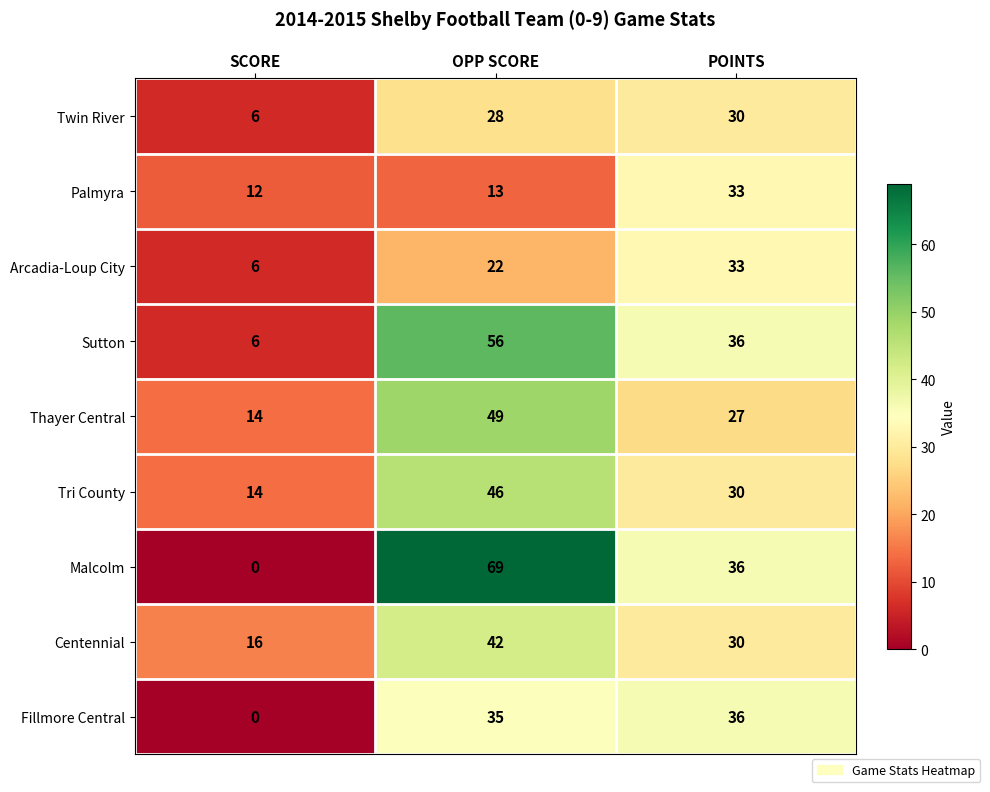

Which series has the largest total across all categories?

Malcolm